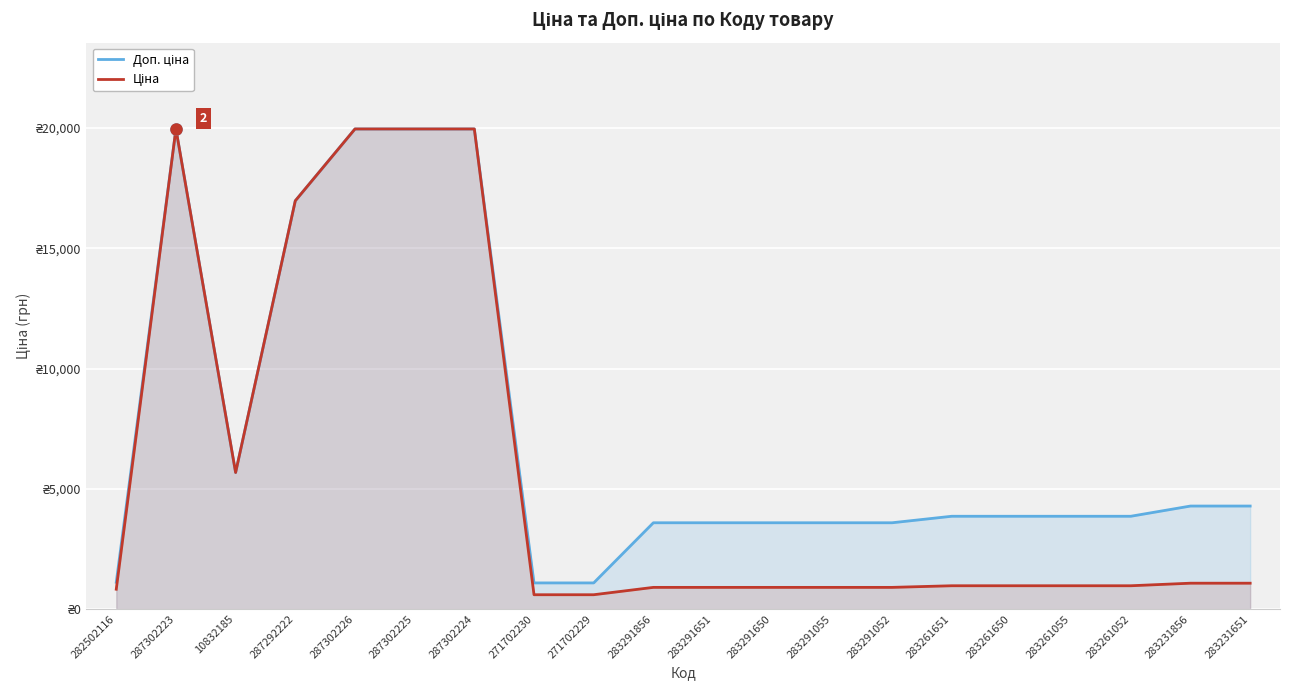

True or false: Доп. ціна and Ціна intersect in this chart.

False